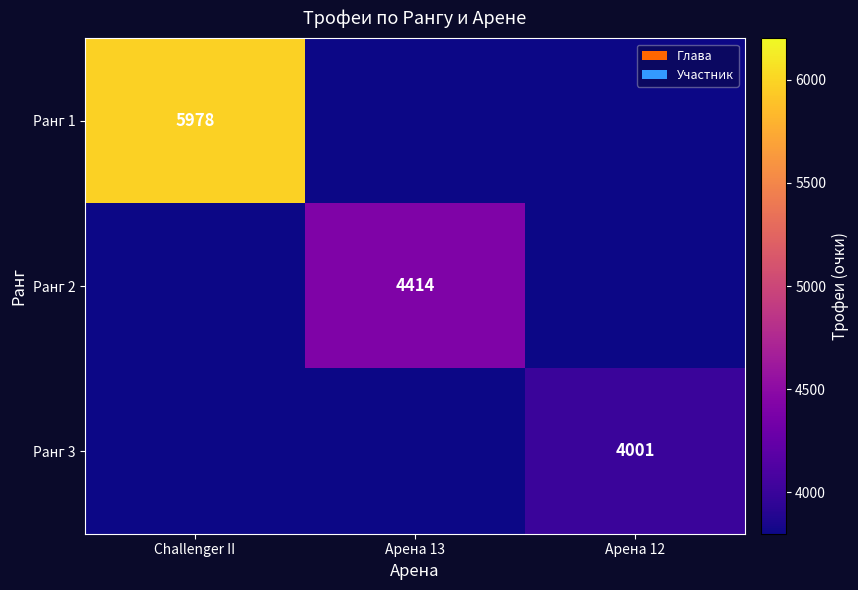

True or false: Ранг 2 has a value of 2481 at Арена 13.

False